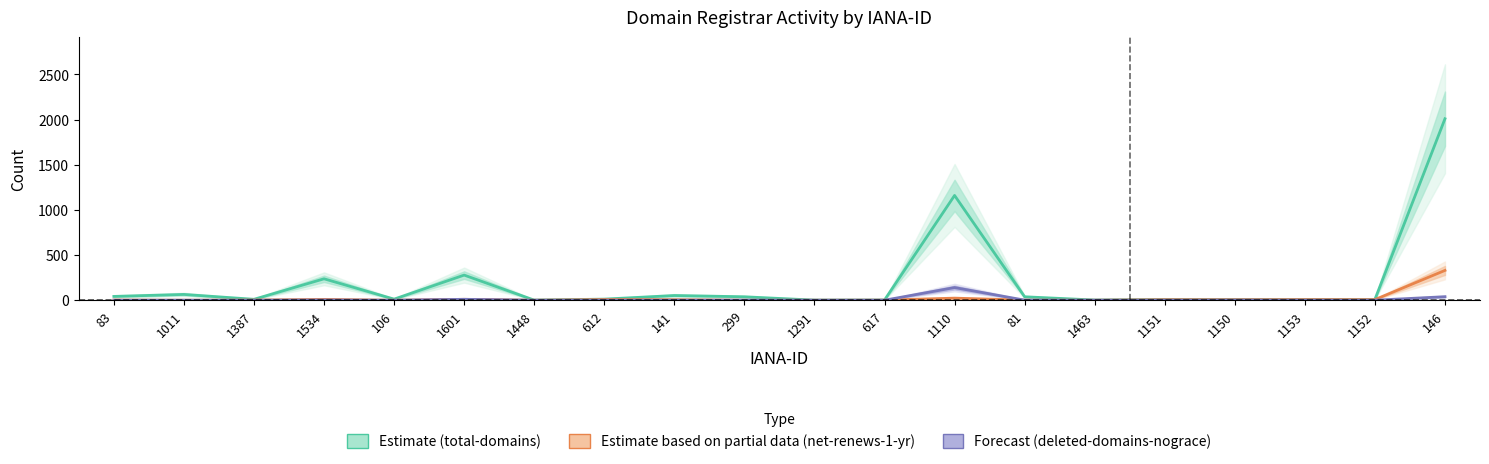

How many categories are shown in the chart?

20